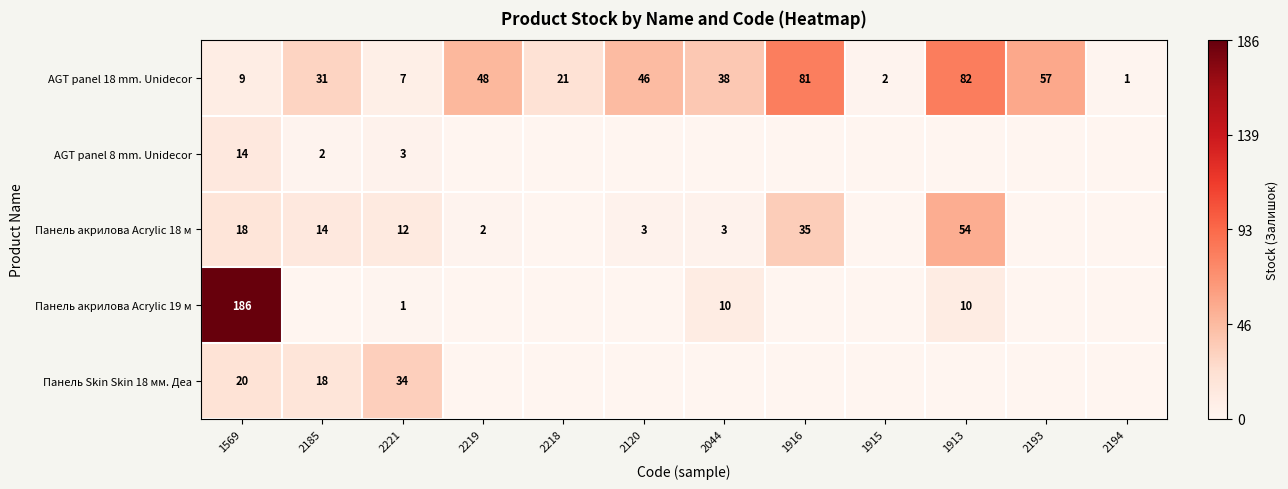

What is the difference between the Панель Skin Skin 18 мм. Деа values at 2185 and 2221?

16